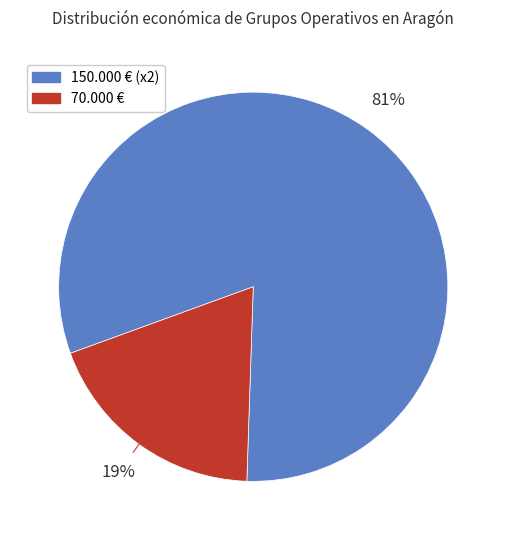

How many segments does this pie chart have?

2